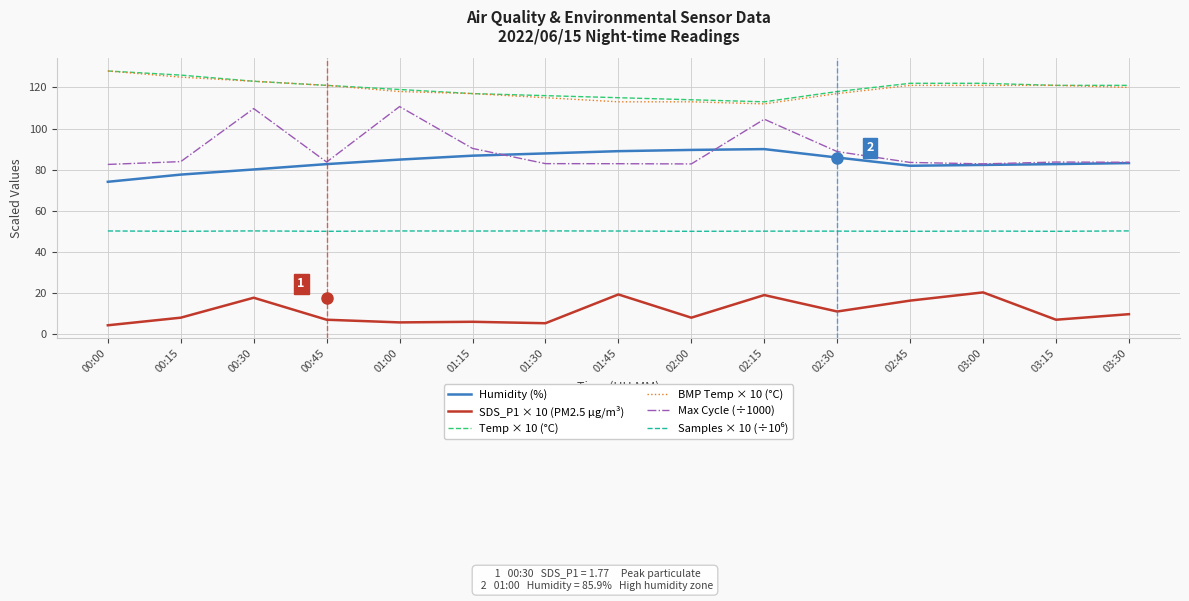

What is the difference between the SDS_P1 × 10 (PM2.5 µg/m³) values at 00:15 and 02:30?

3.0